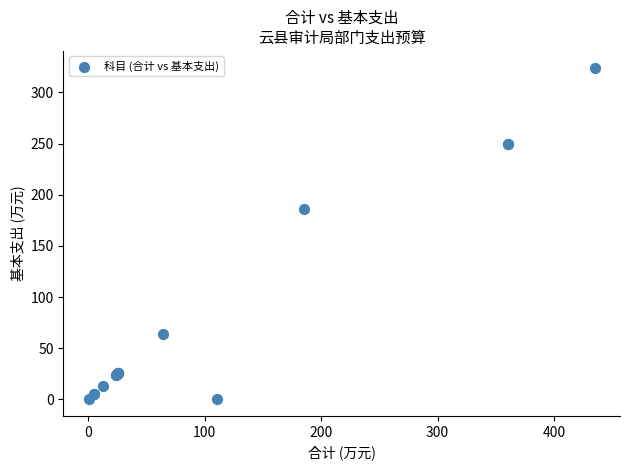

What Y value in the scatter plot is closest to 162?

185.7